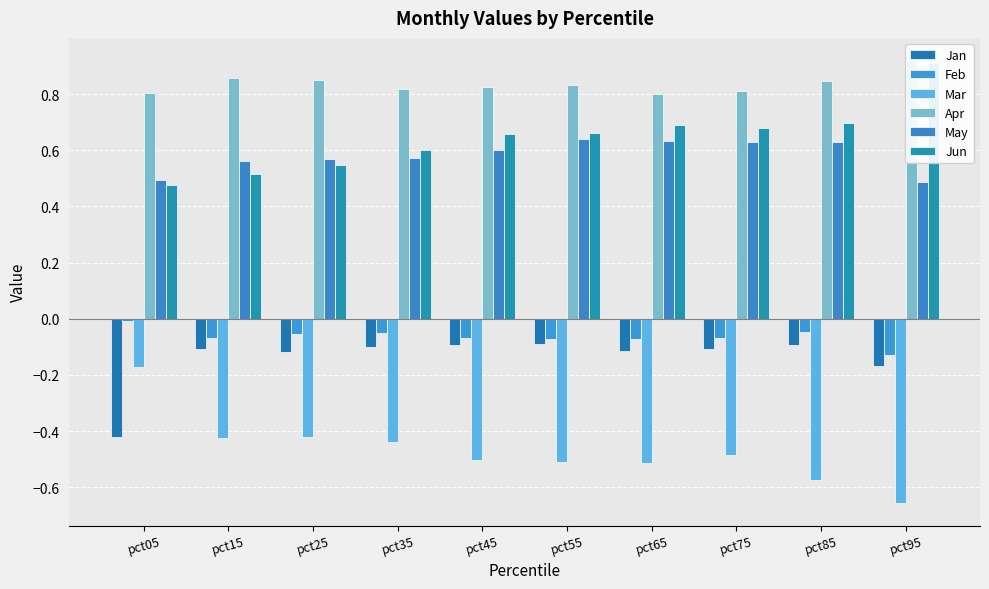

At how many categories does at least one series exceed 0?

10